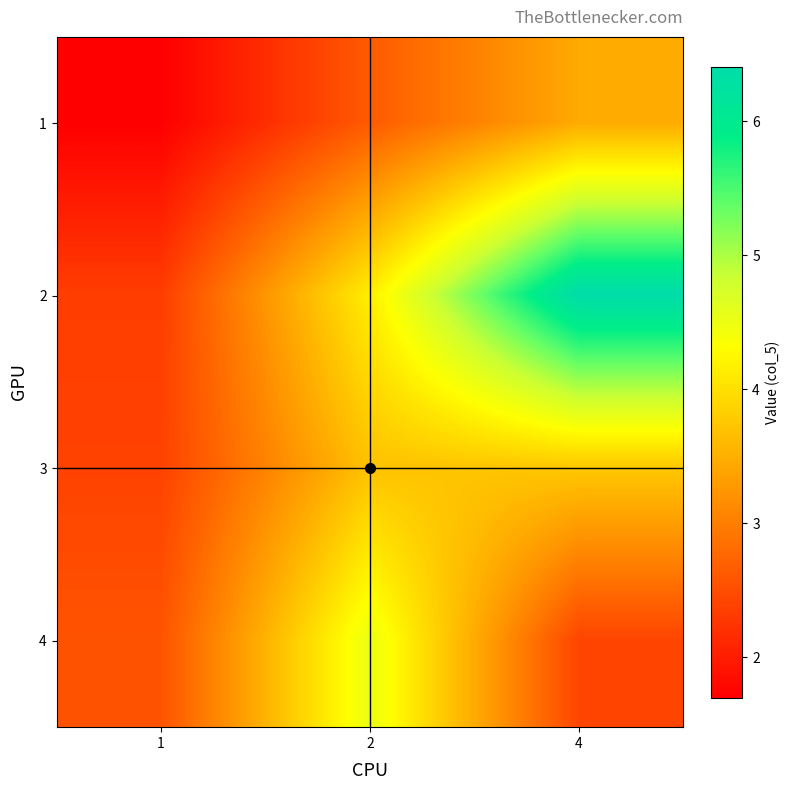

Between 4 and 2, which is larger?

4